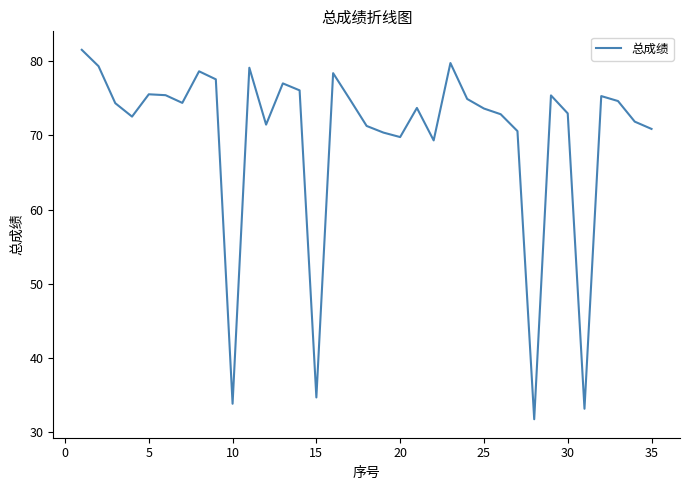

What is the smallest value displayed?

31.7